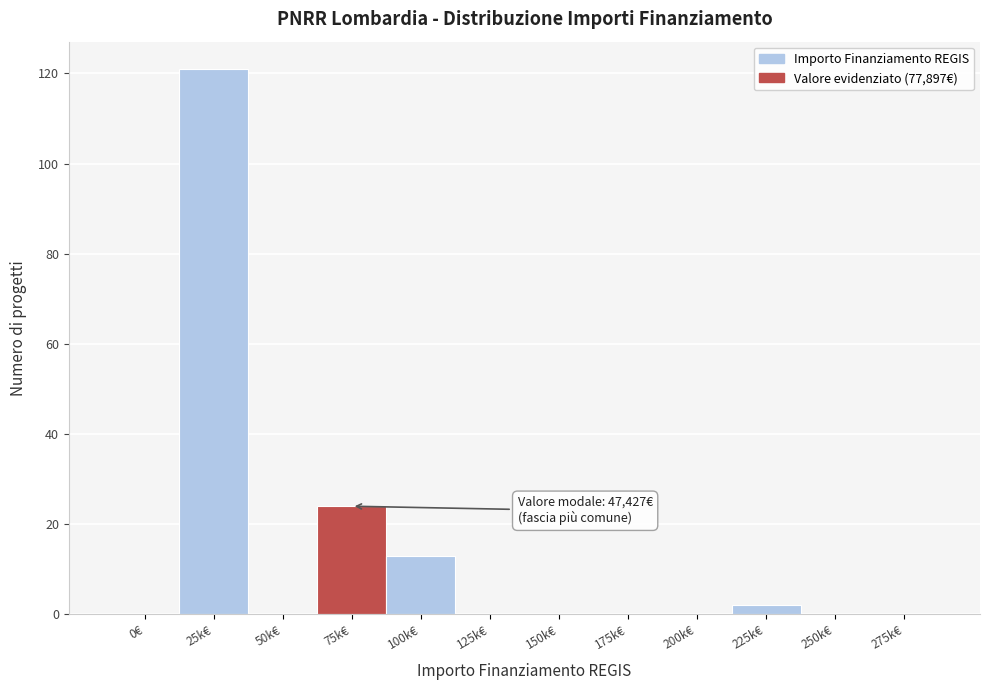

Reading left to right, what are all the values shown in this chart?

0€=0	25k€=121	50k€=0	75k€=24	100k€=13	125k€=0	150k€=0	175k€=0	200k€=0	225k€=2	250k€=0	275k€=0